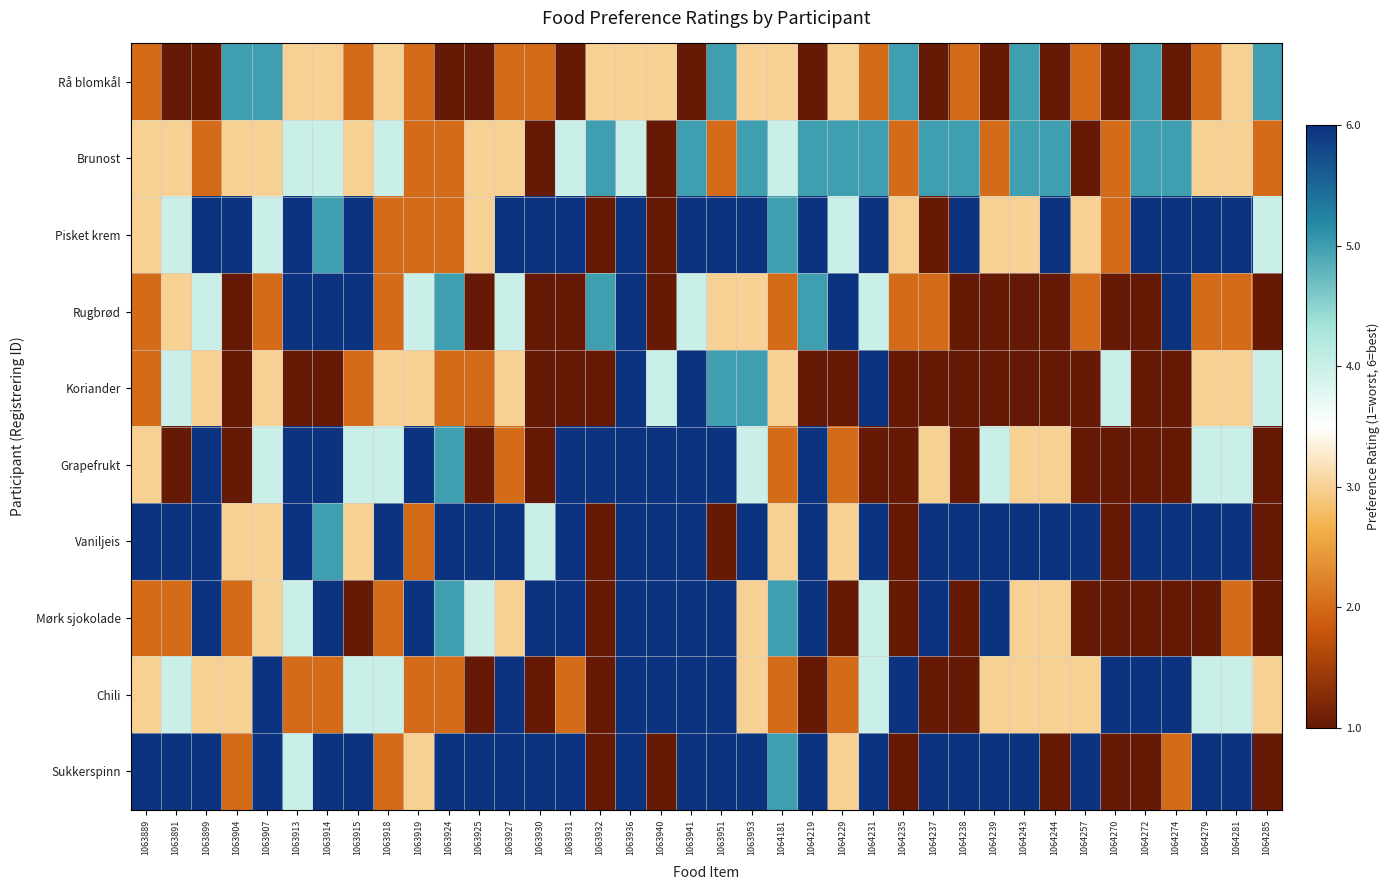

Count the number of categories in the chart.

38